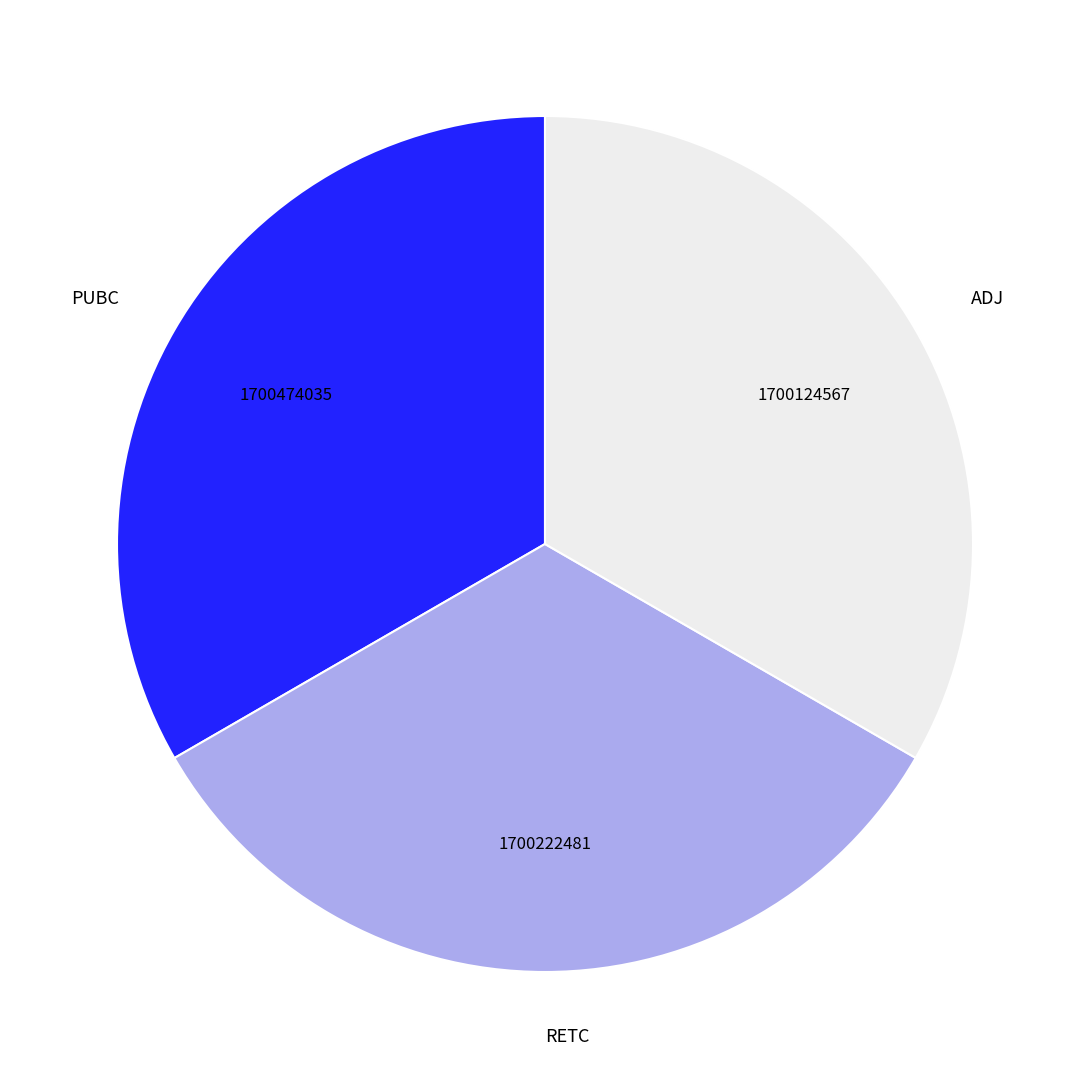

Combined, do RETC and PUBC account for over 50%?

Yes